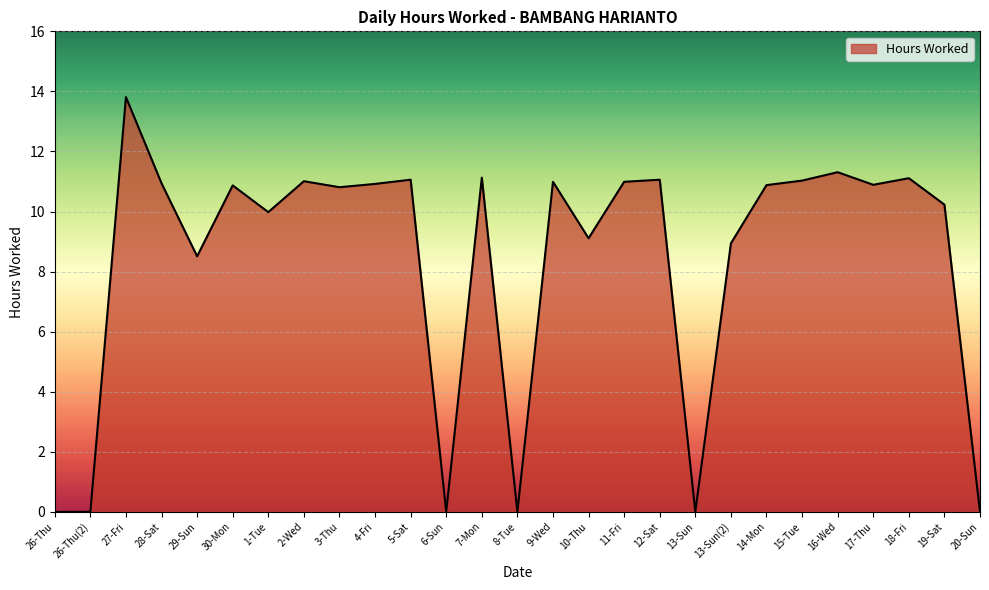

What position from the left is 7-Mon?

13